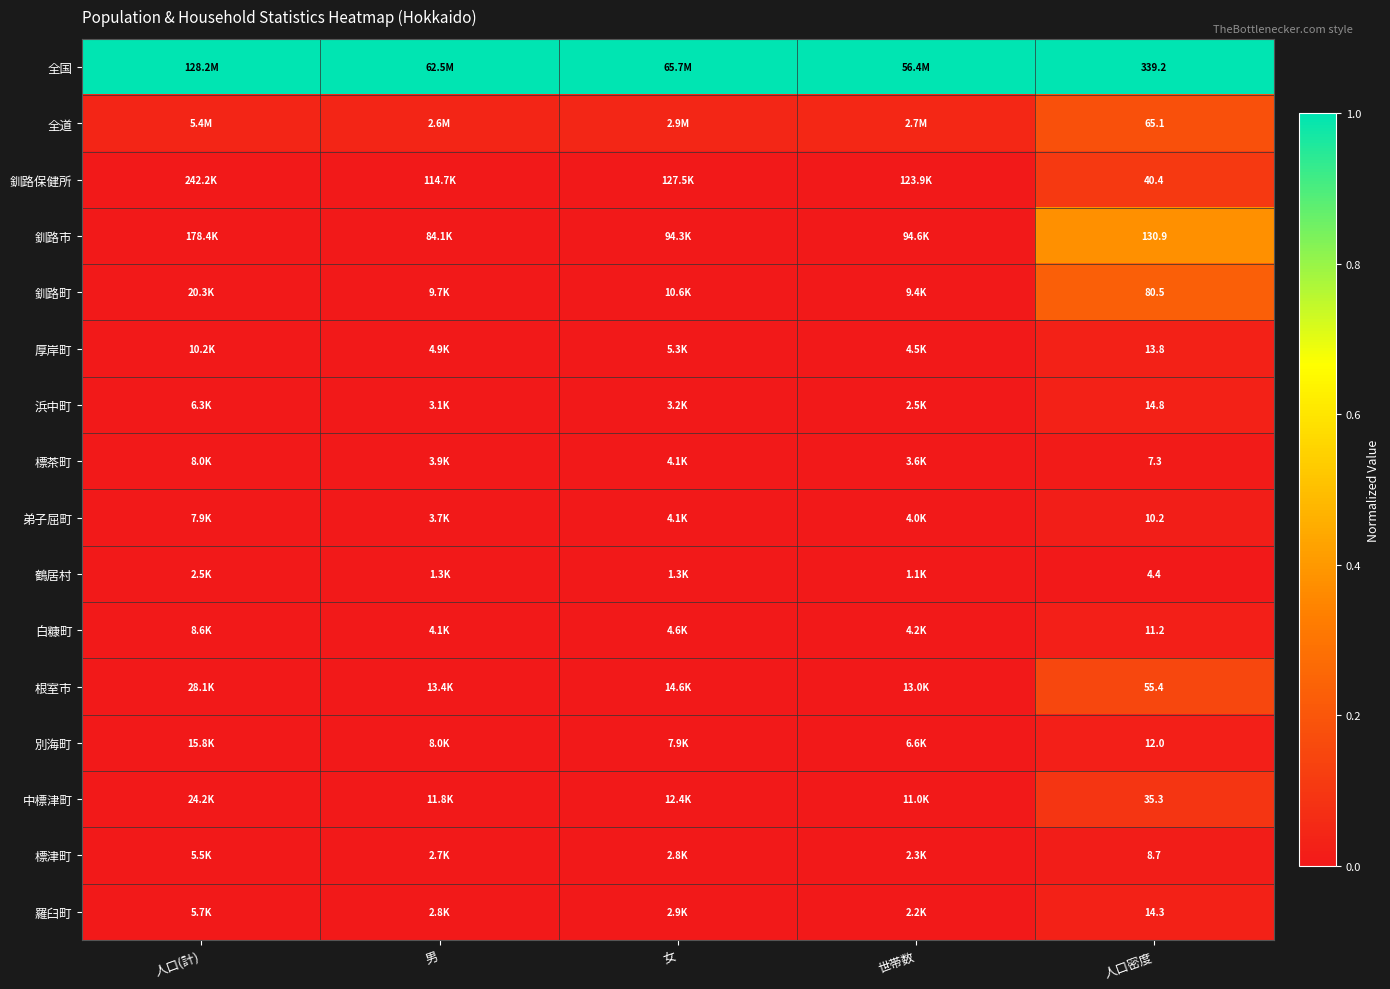

Which has a higher value, 世帯数 or 人口密度?

世帯数